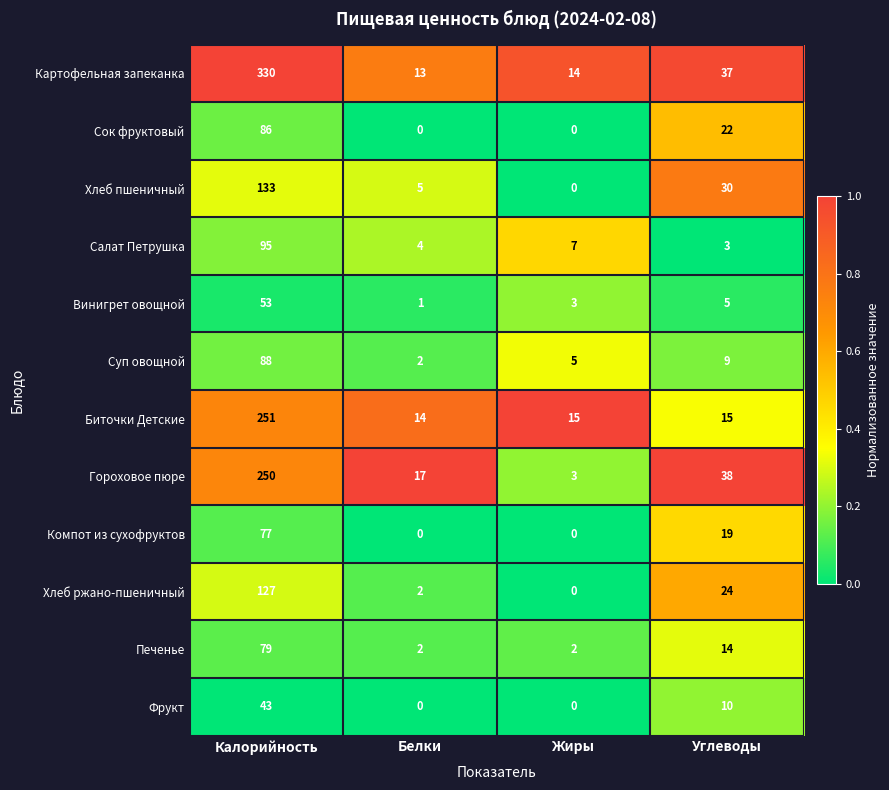

Which series has the largest total across all categories?

Картофельная запеканка